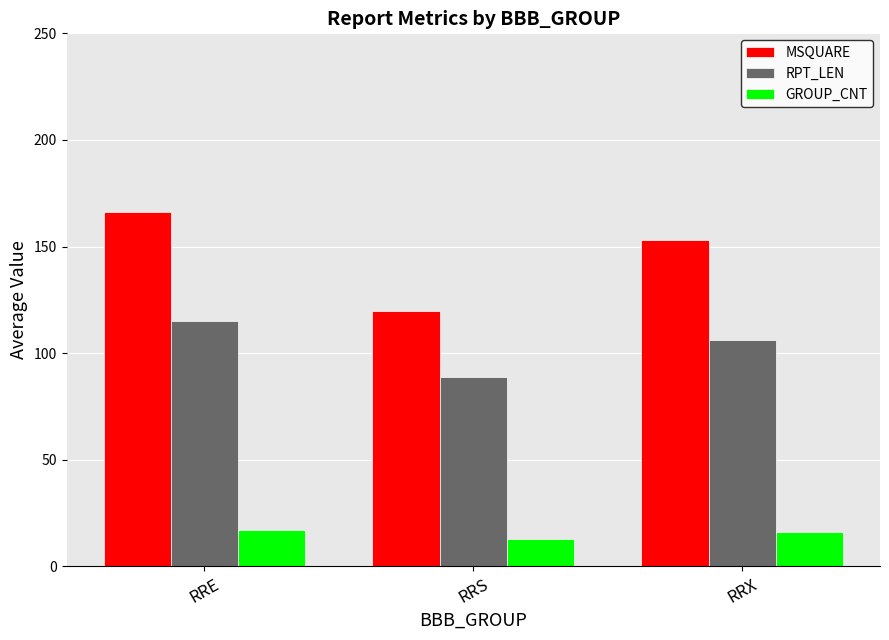

List the series in order of their overall mean, lowest first.

GROUP_CNT, RPT_LEN, MSQUARE